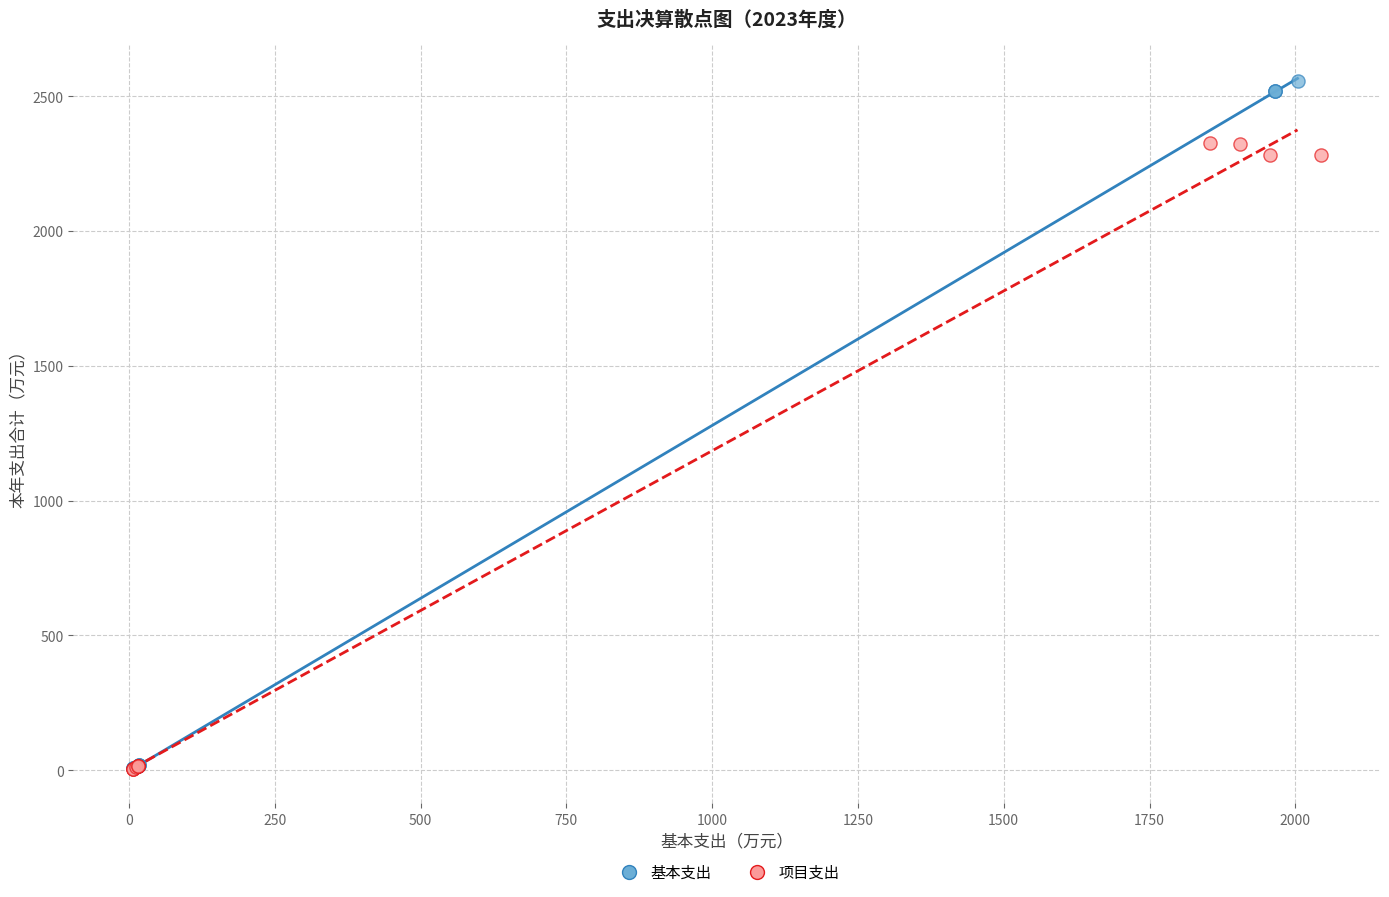

Which series contains the highest Y value?

基本支出